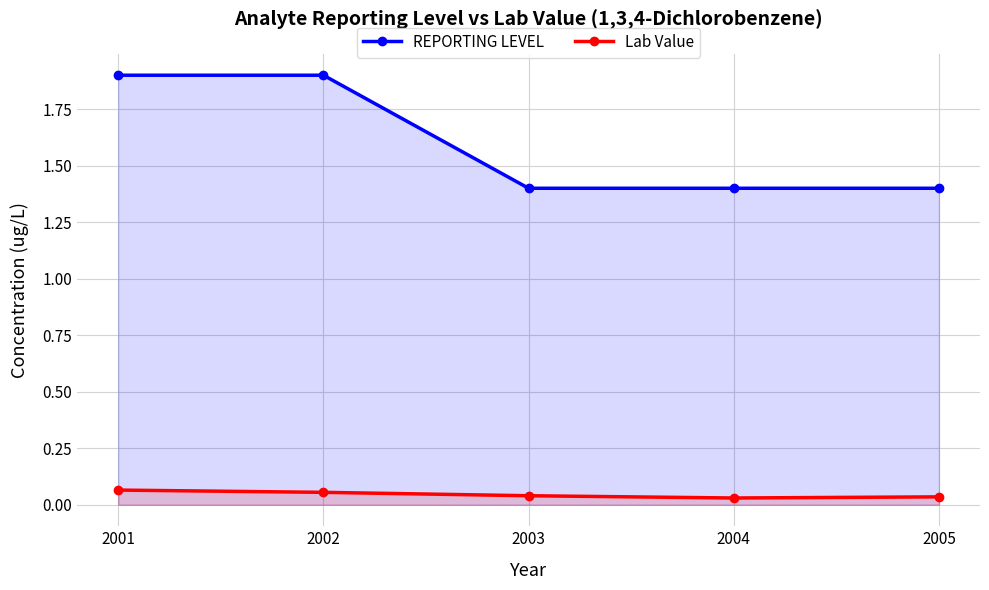

Reading left to right, extract all data points from this chart.

REPORTING LEVEL: 1.9	1.9	1.4	1.4	1.4
Lab Value: 0.1	0.1	0.0	0.0	0.0